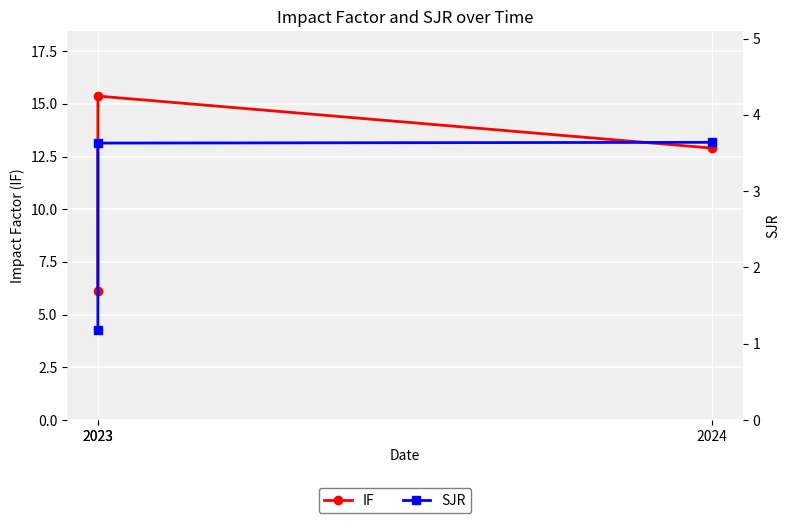

At which label is SJR closest to 2?

2023